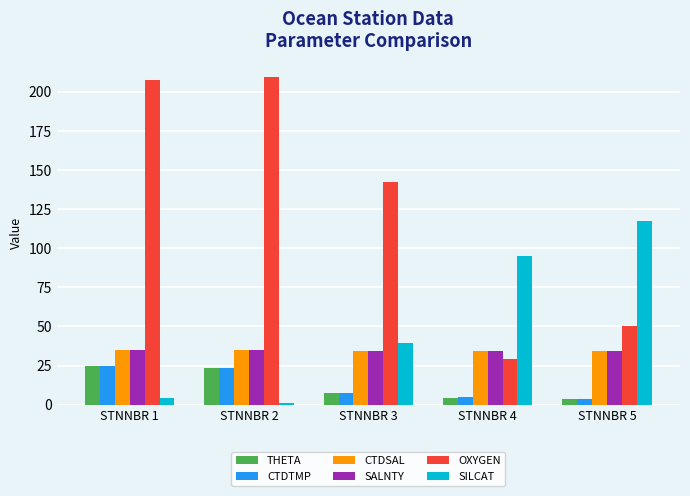

What is the lowest value of the SILCAT series?

1.0